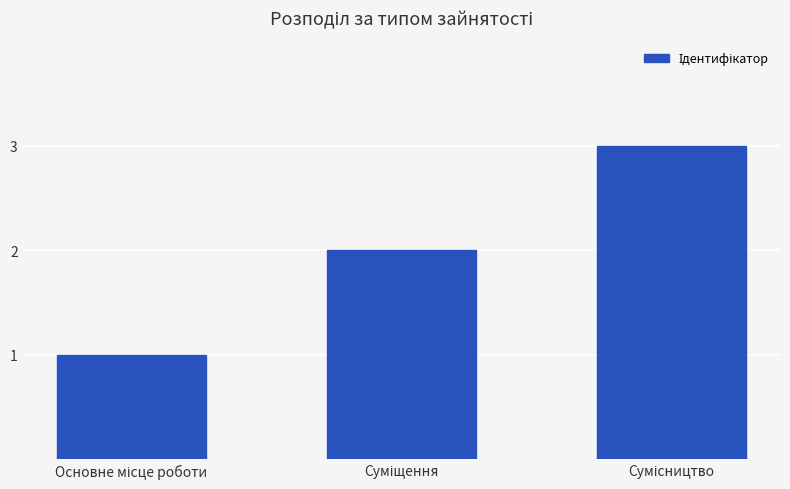

What is the greatest value displayed?

3